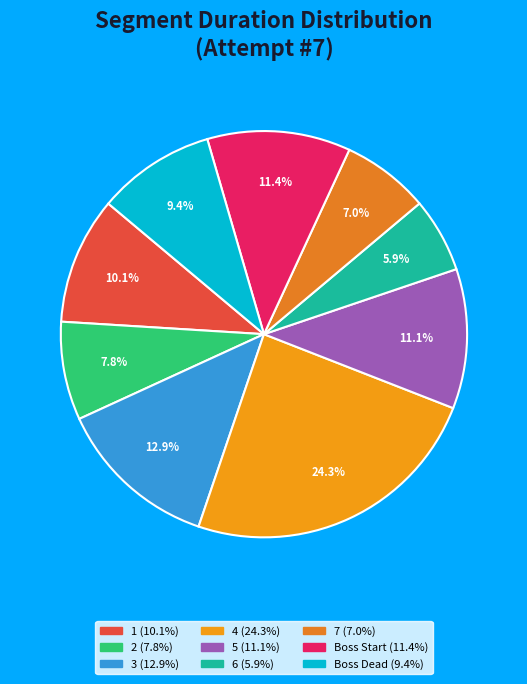

The 1 slice represents 10% of the pie. True or false?

True